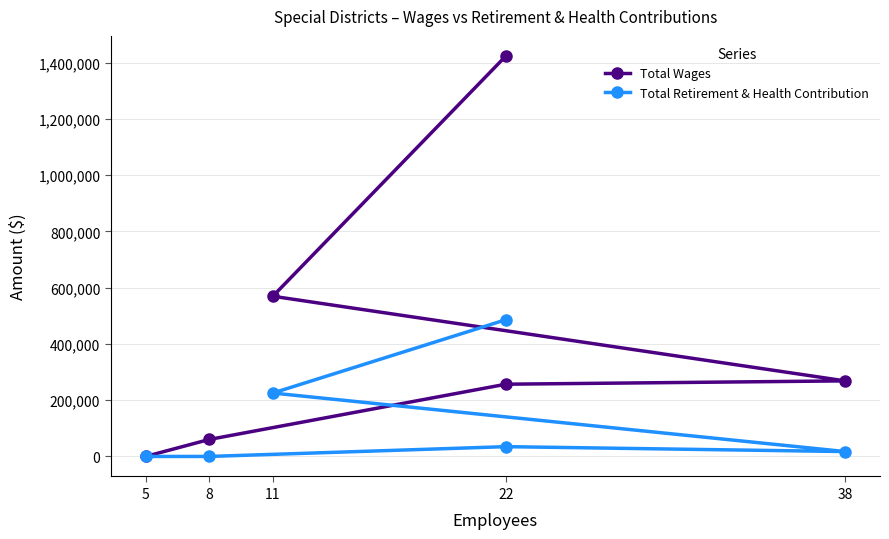

True or false: Total Wages and Total Retirement & Health Contribution cross at least once.

False